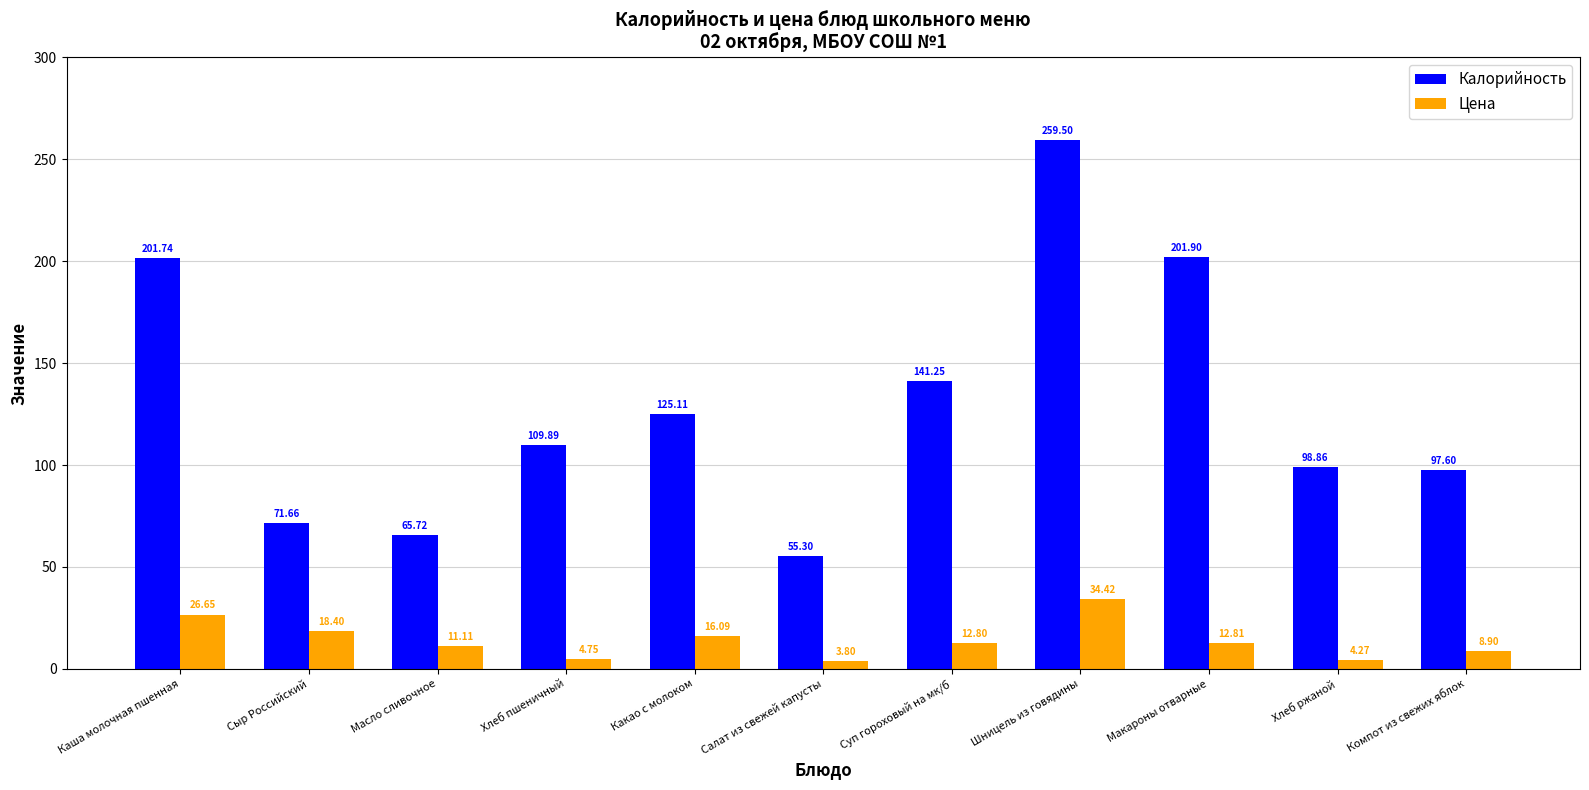

Read the Калорийность value at Макароны отварные.

201.9